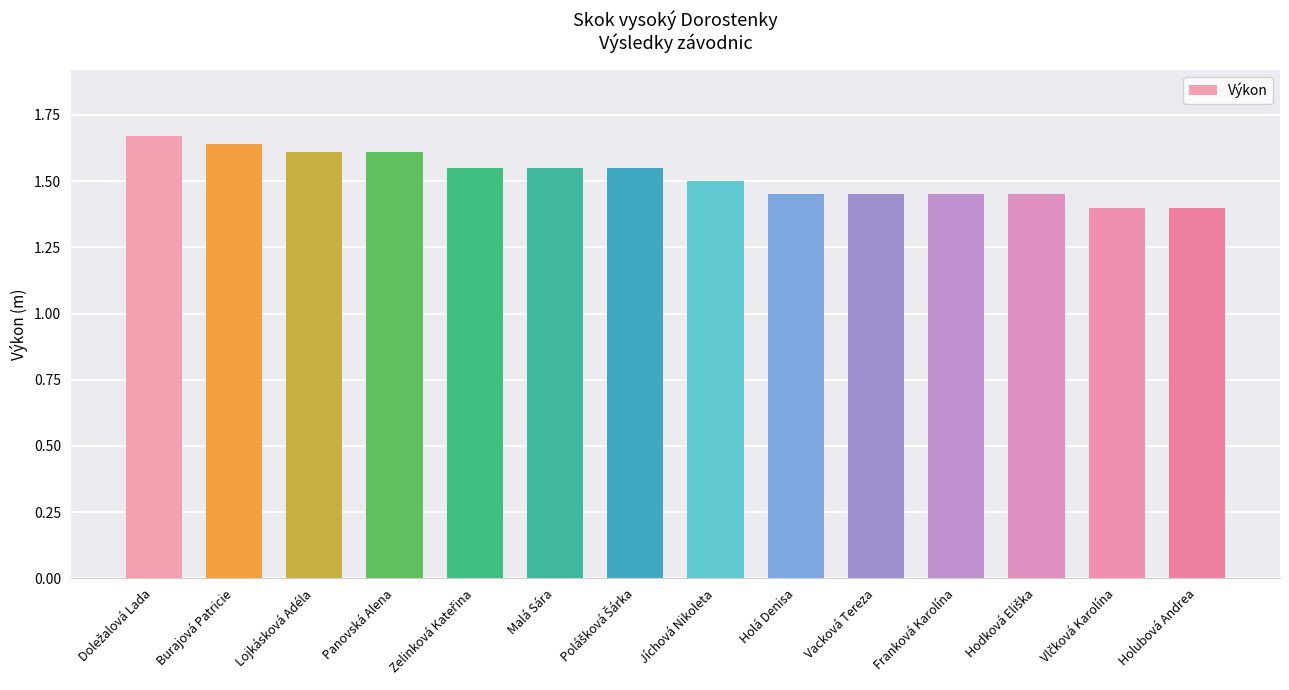

What position from the right is Franková Karolína?

4